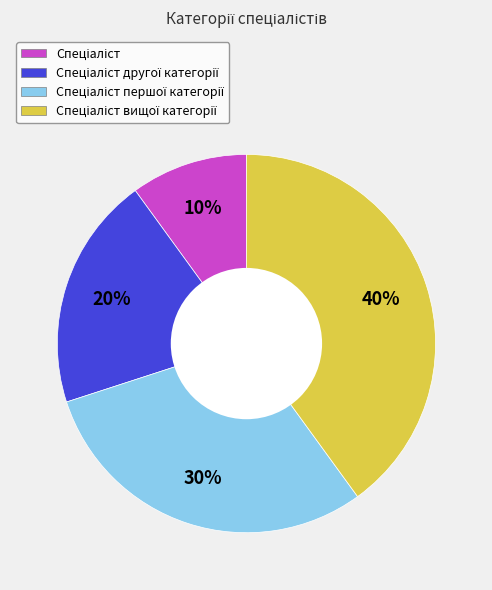

To the nearest percent, what is the difference between the largest and smallest slice percentages?

30%